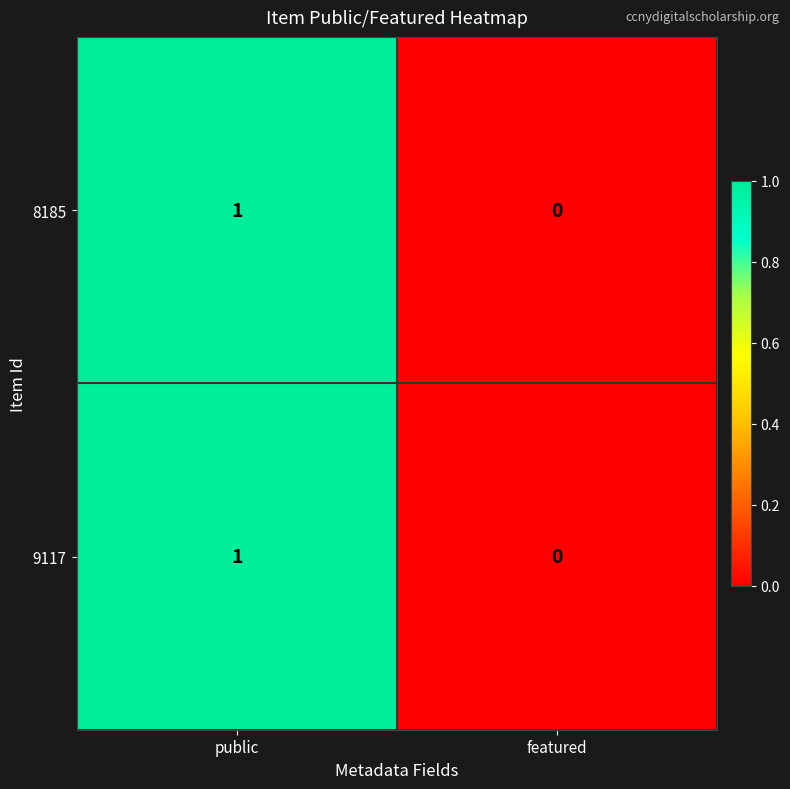

At which category is the sum across all series the highest?

public